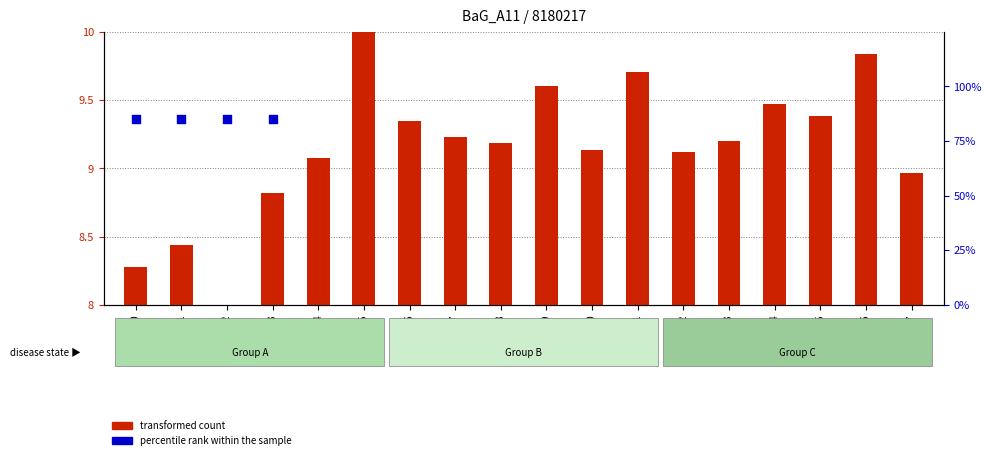

Which series reaches the minimum Y coordinate?

transformed count